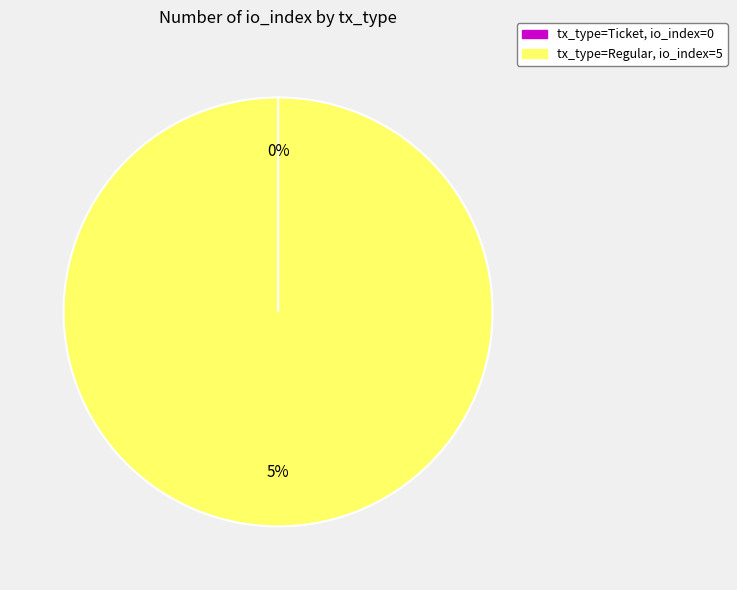

Does any single category account for the majority?

Yes